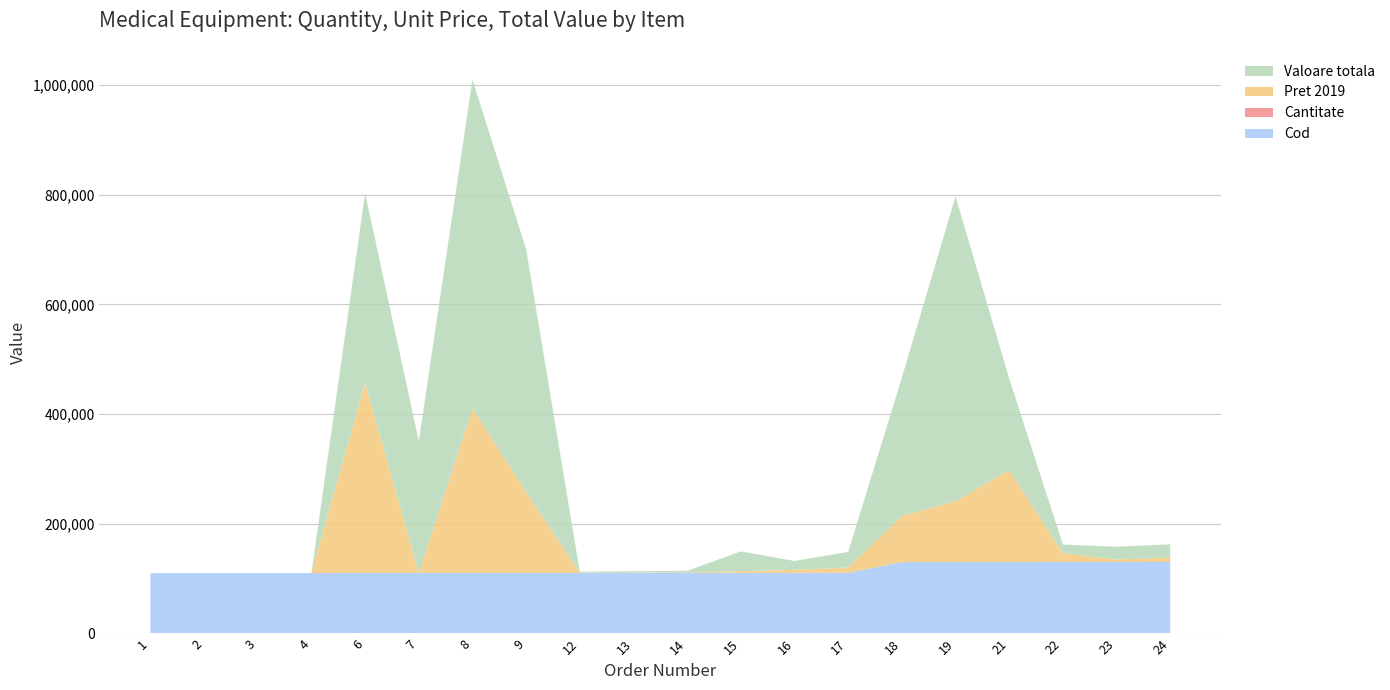

Reading left to right, what are all the values shown in this chart?

Cod: 1=110110	2=110120	3=110130	4=110200	6=110310	7=110320	8=110330	9=110340	12=110410	13=110420	14=110430	15=110600	16=110610	17=110620	18=130200	19=130210	21=130230	22=130300	23=130310	24=130320
Cantitate: 1=2	2=1	3=3	4=1	6=1	7=1	8=2	9=3	12=4	13=6	14=7	15=12	16=3	17=3	18=3	19=5	21=1	22=1	23=5	24=3
Pret 2019: 1=0	2=0	3=0	4=0	6=346200	7=0	8=299760	9=147600	12=462	13=462	14=474	15=3000	16=5400	17=9540	18=83998	19=111120	21=167370	22=15971	23=4632	24=8071
Valoare totala: 1=0	2=0	3=0	4=0	6=346200	7=240500	8=599520	9=442800	12=1848	13=2772	14=3318	15=36000	16=16200	17=28620	18=251994	19=555600	21=167370	22=15971	23=23160	24=24213